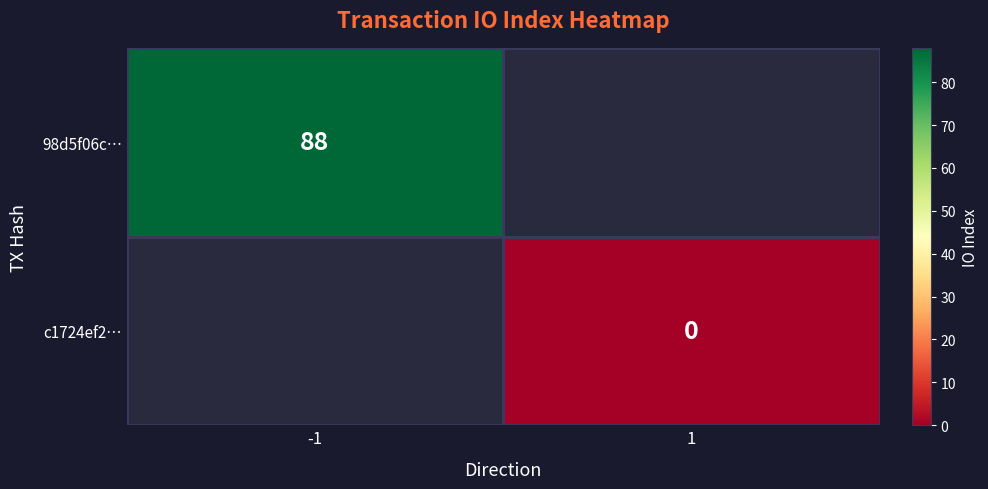

The 98d5f06c… series shows 88 at -1. True or false?

True